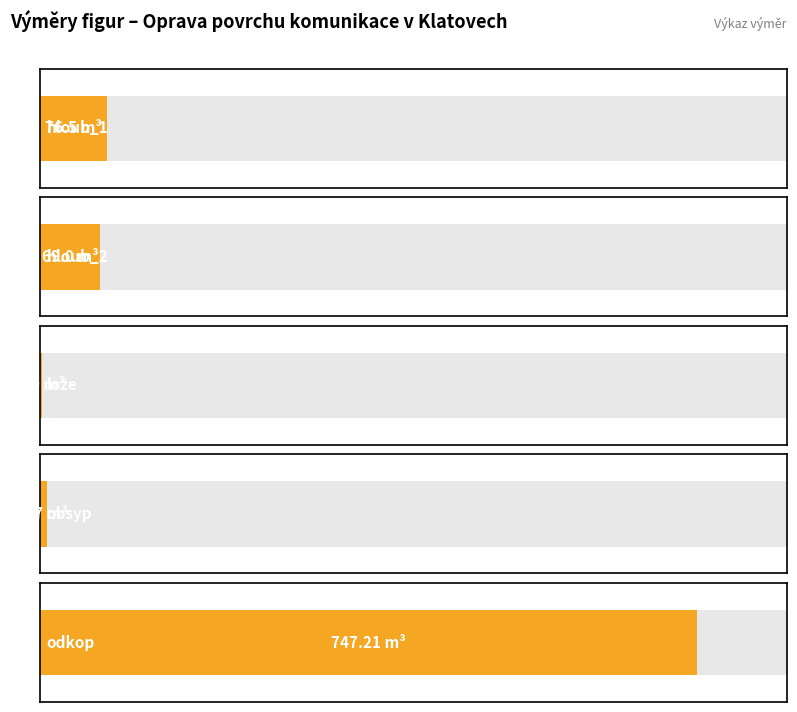

Rank the categories by value from lowest to highest.

lože, obsyp, hloub_2, hloub_1, odkop